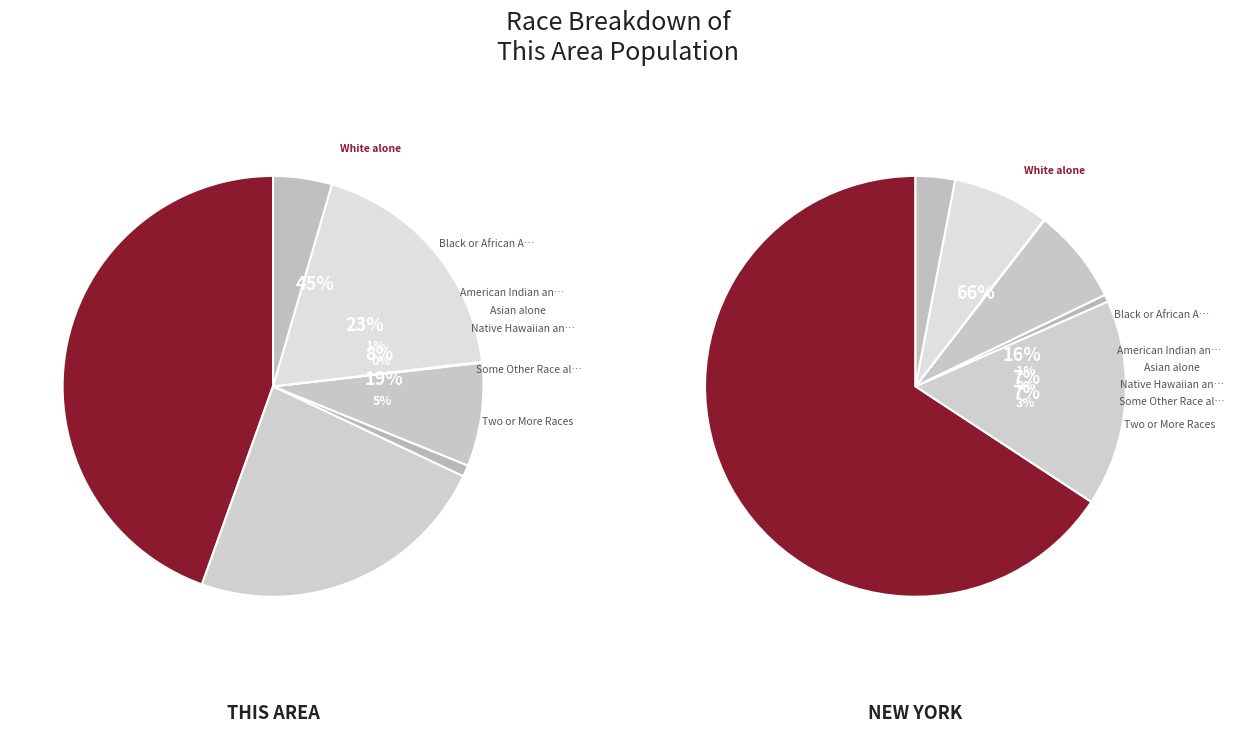

What percentage is the Black or African American alone slice, to the nearest percent?

23%